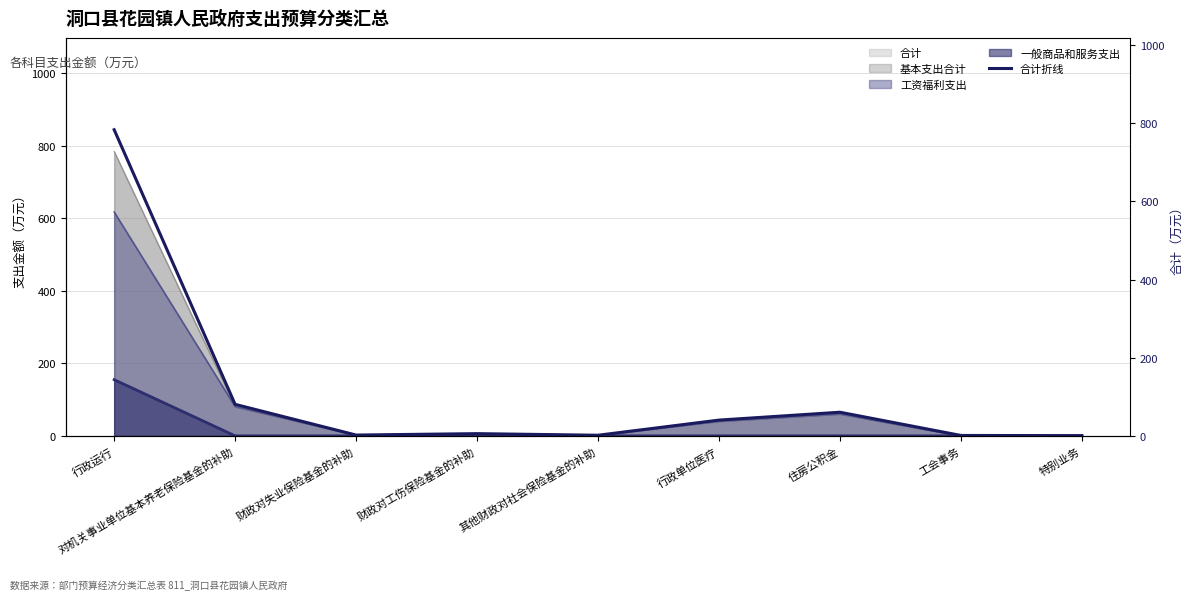

How many lines are shown in the chart?

1